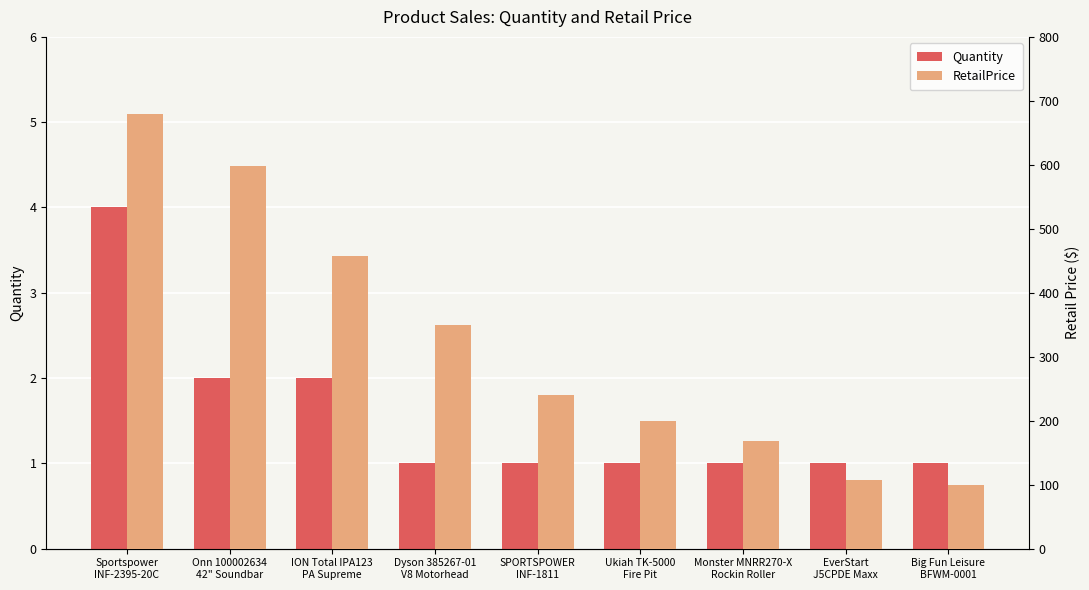

Which series has the largest total across all categories?

RetailPrice